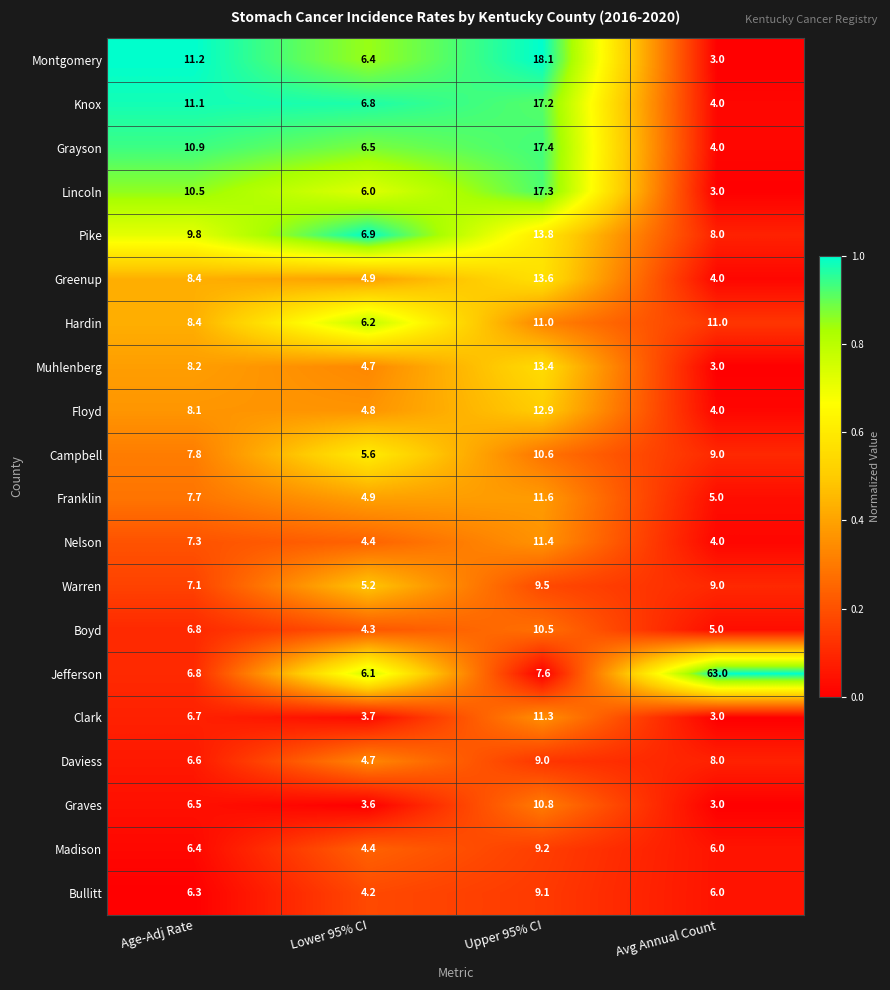

Read the Jefferson value at Avg Annual Count.

63.0